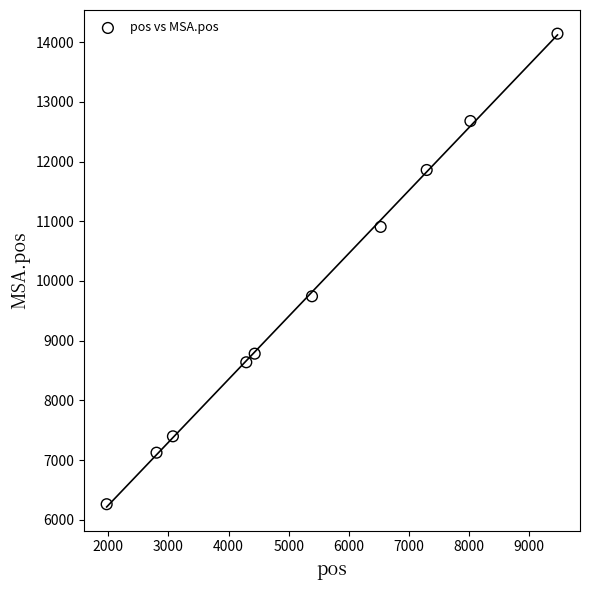

What is the average X value?

5329